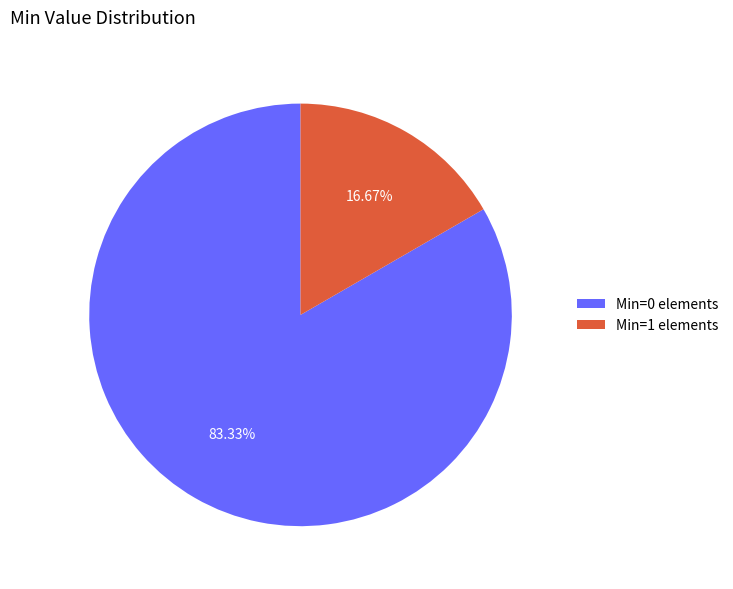

Rank the categories by value from highest to lowest.

Min=0 elements, Min=1 elements